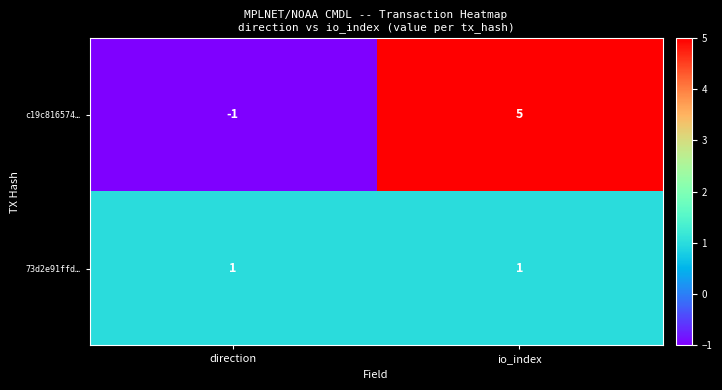

How many categories are shown in the chart?

2